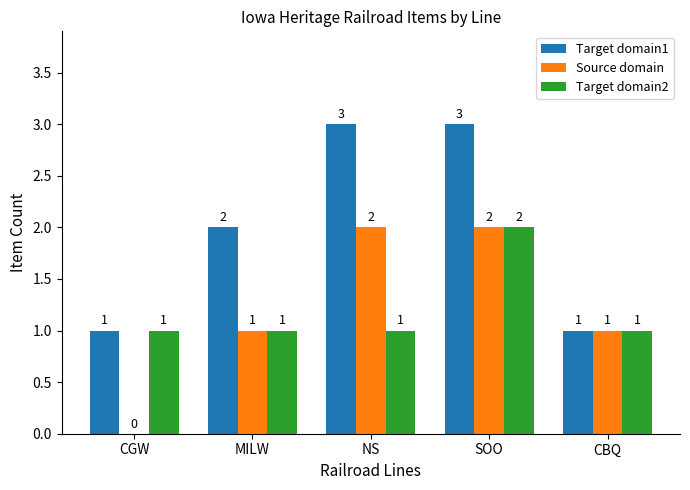

The Target domain2 series shows 1 at NS. True or false?

True